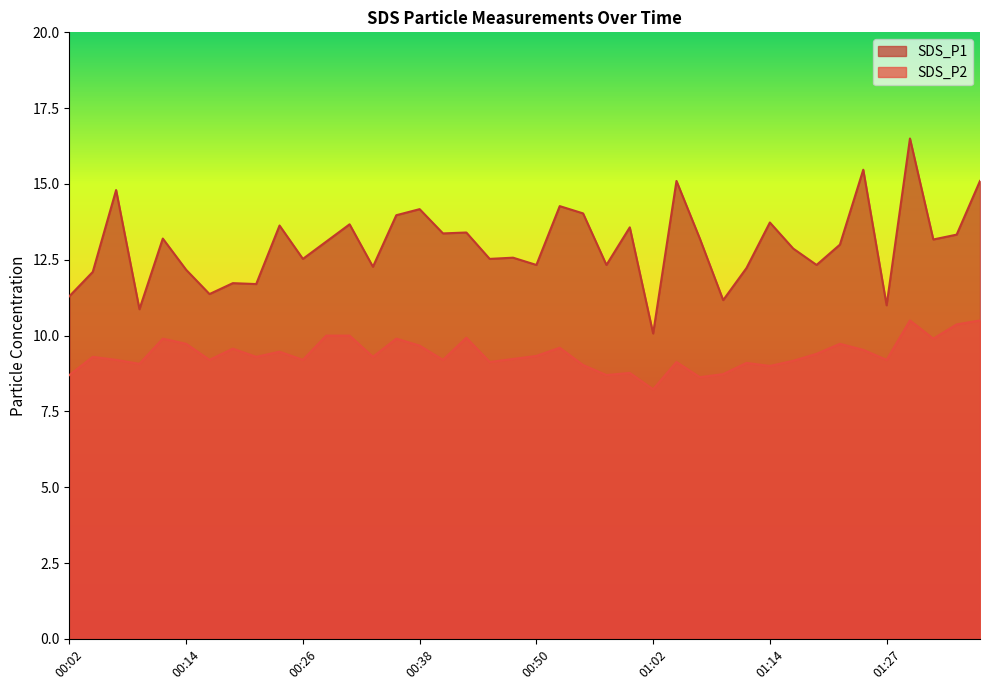

Count the number of categories in the chart.

40